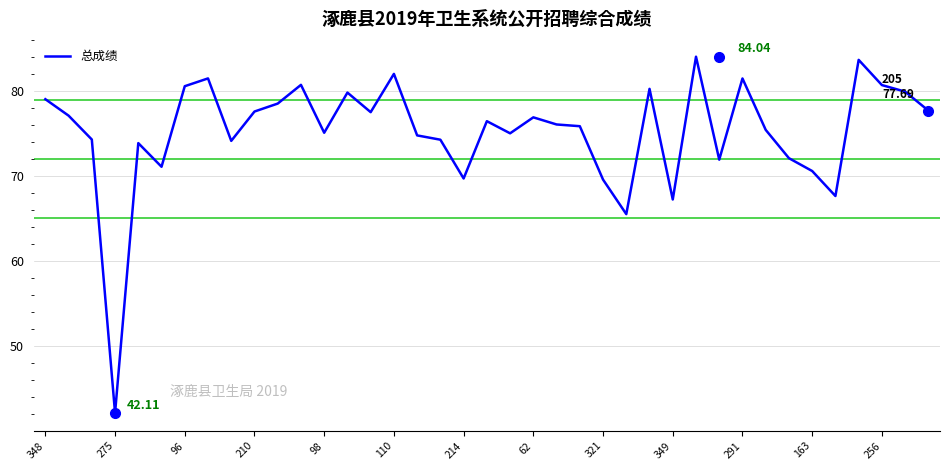

What is the difference between the maximum and minimum values?

41.9